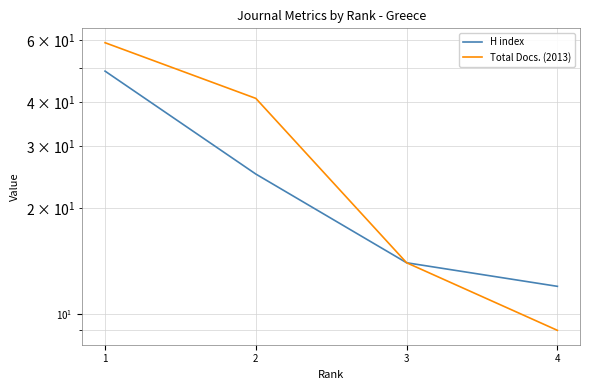

How many values in the H index series are below 25?

2